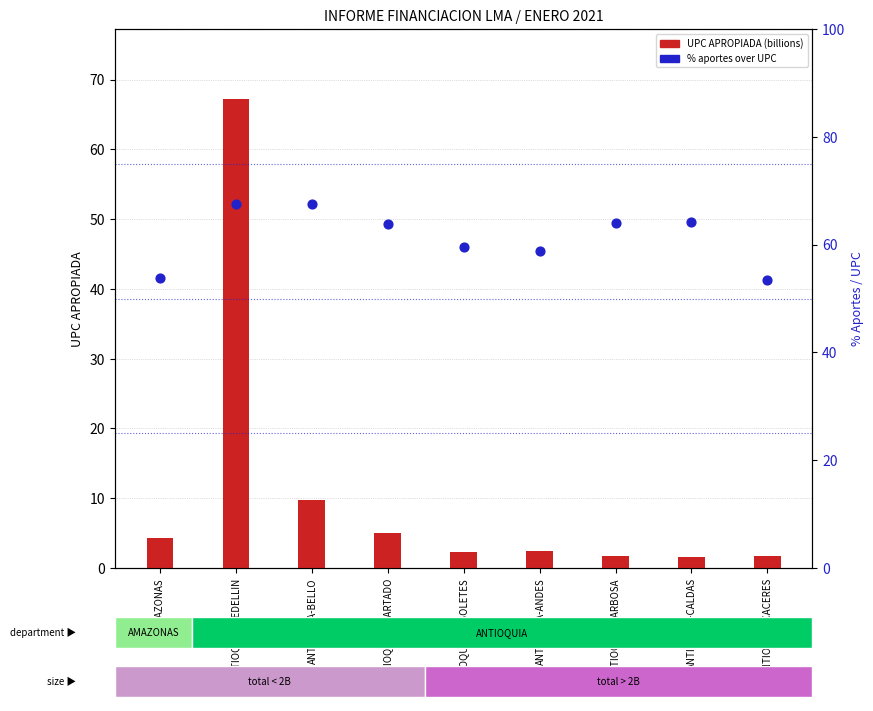

At which category is the sum across all series the highest?

ANTIOQUIA-MEDELLIN